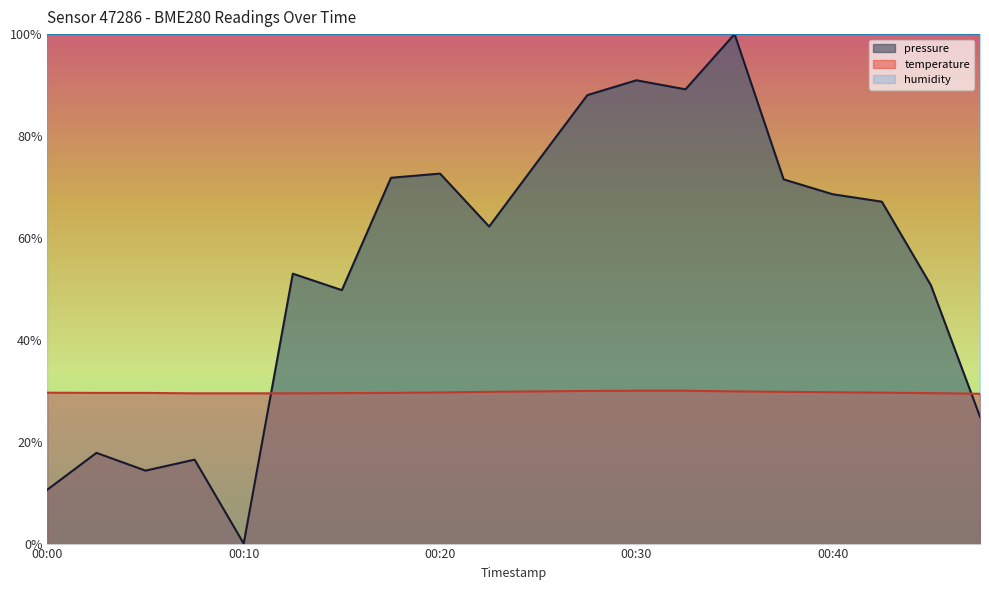

What is the difference between the maximum and minimum values in the pressure_norm series?

100.0